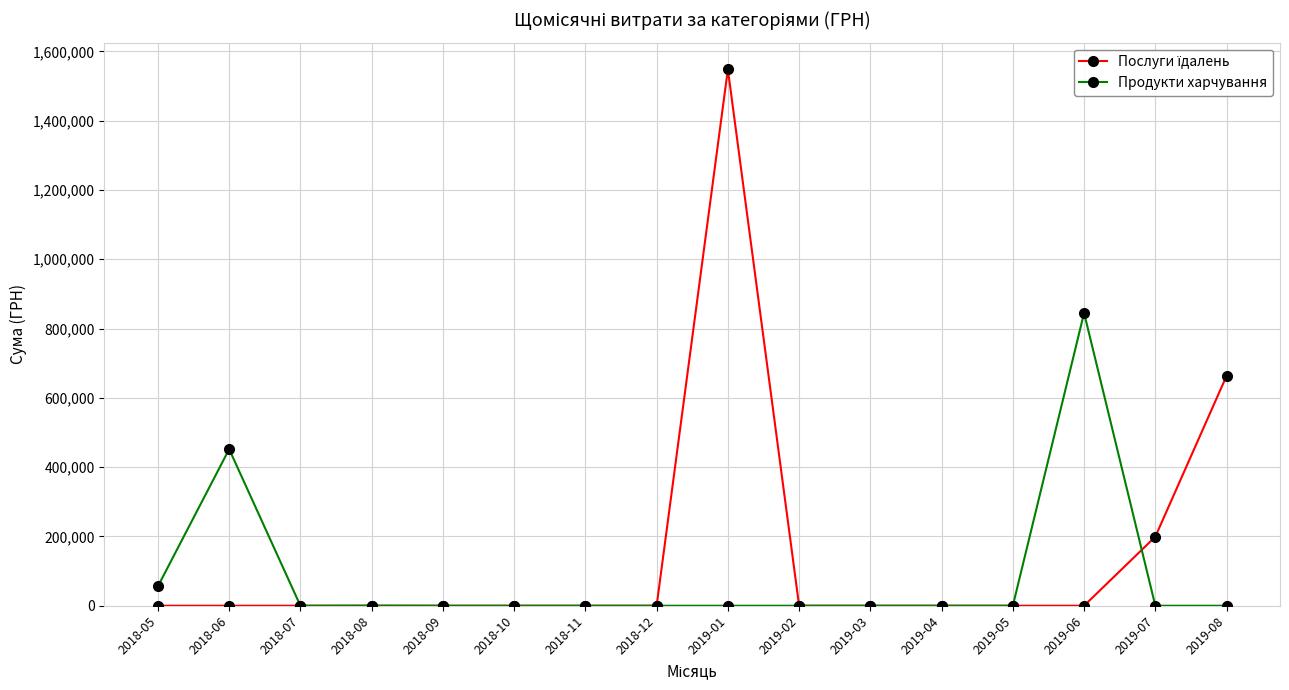

How many lines are shown in the chart?

2